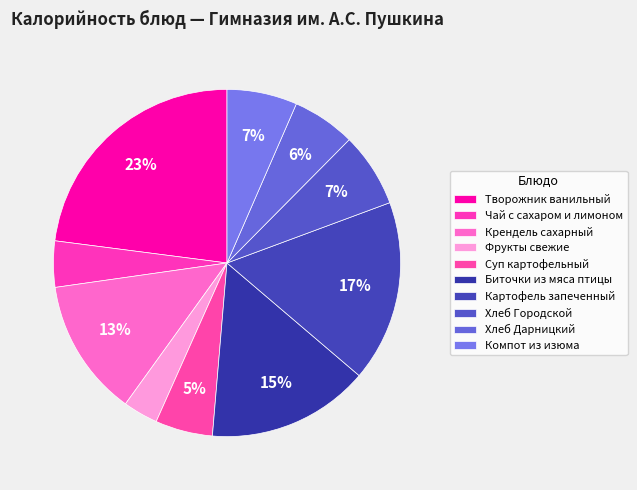

To the nearest percent, what is the difference between the largest and smallest slice percentages?

20%